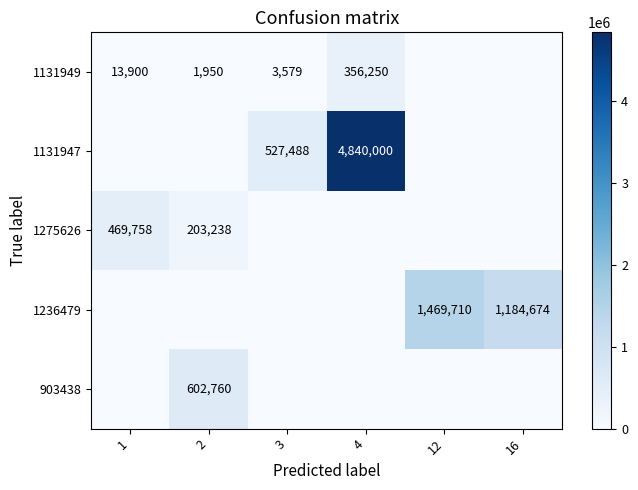

Is the value of 1236479 at 12 greater than the value of 1131947 at 1?

Yes